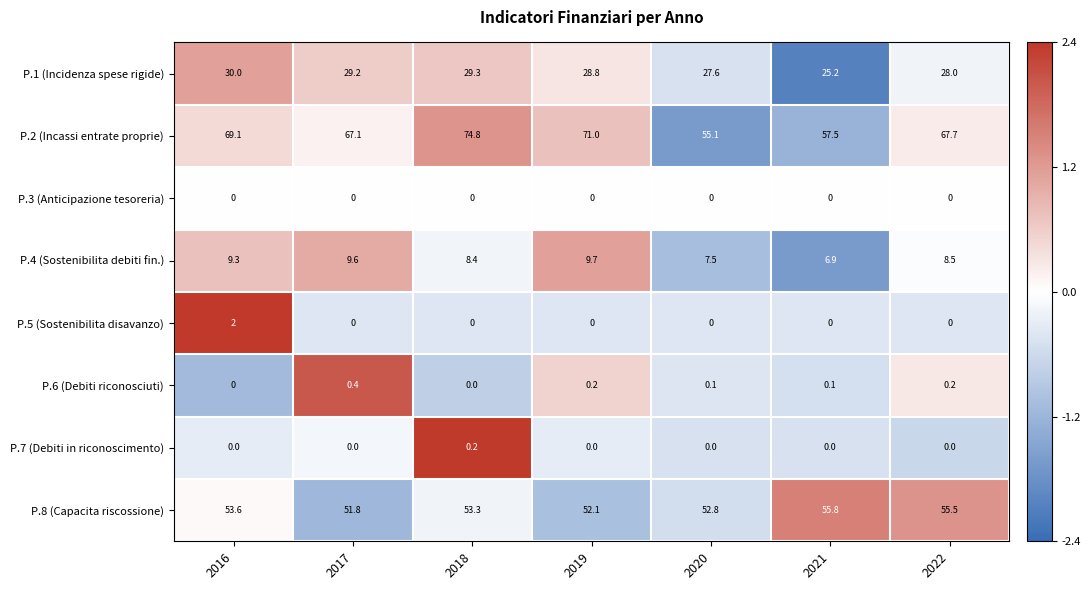

Read the P.4 (Sostenibilita debiti fin.) value at 2019.

9.7